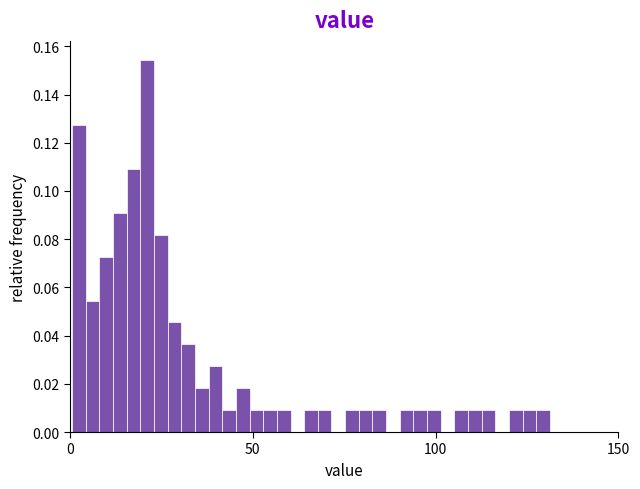

Around what value on the x-axis is the tallest bar? Give the approximate position of its centre, as read against the axis.

20